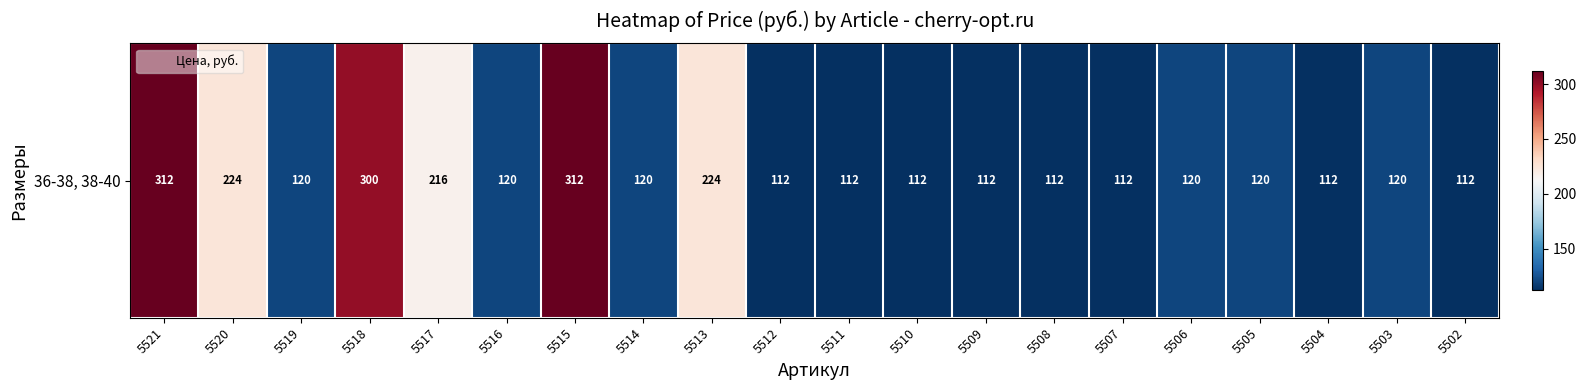

Is it true that the value at 5521 is 312?

True